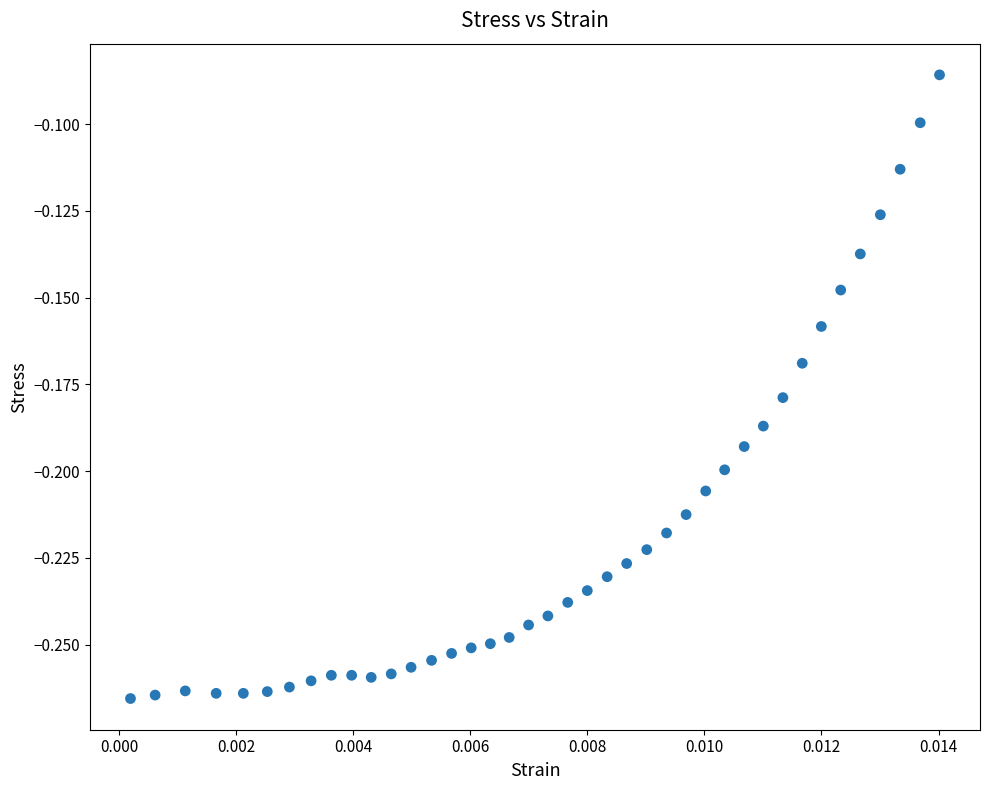

How many data points are displayed?

40